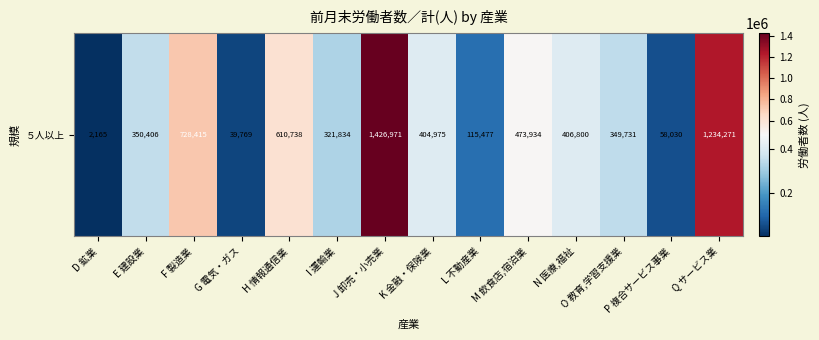

Reading left to right, transcribe all the data shown in this chart.

D 鉱業=2165	E 建設業=350406	F 製造業=728415	G 電気・ガス=39769	H 情報通信業=610738	I 運輸業=321834	J 卸売・小売業=1426971	K 金融・保険業=404975	L 不動産業=115477	M 飲食店,宿泊業=473934	N 医療,福祉=406800	O 教育,学習支援業=349731	P 複合サービス事業=58030	Q サービス業=1234271